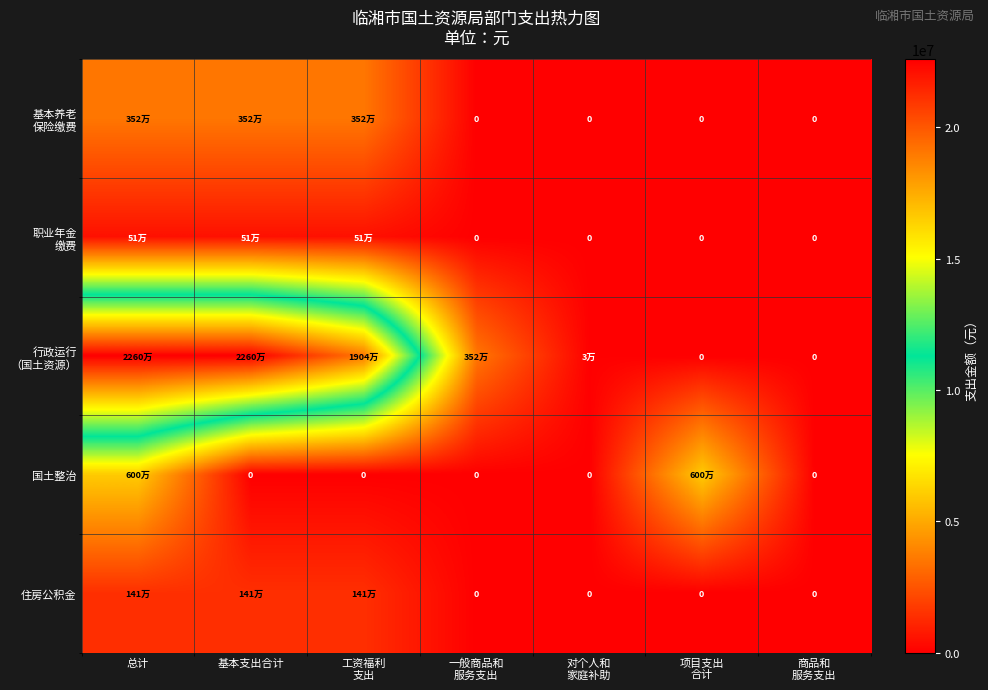

Count the number of data series in this chart.

5